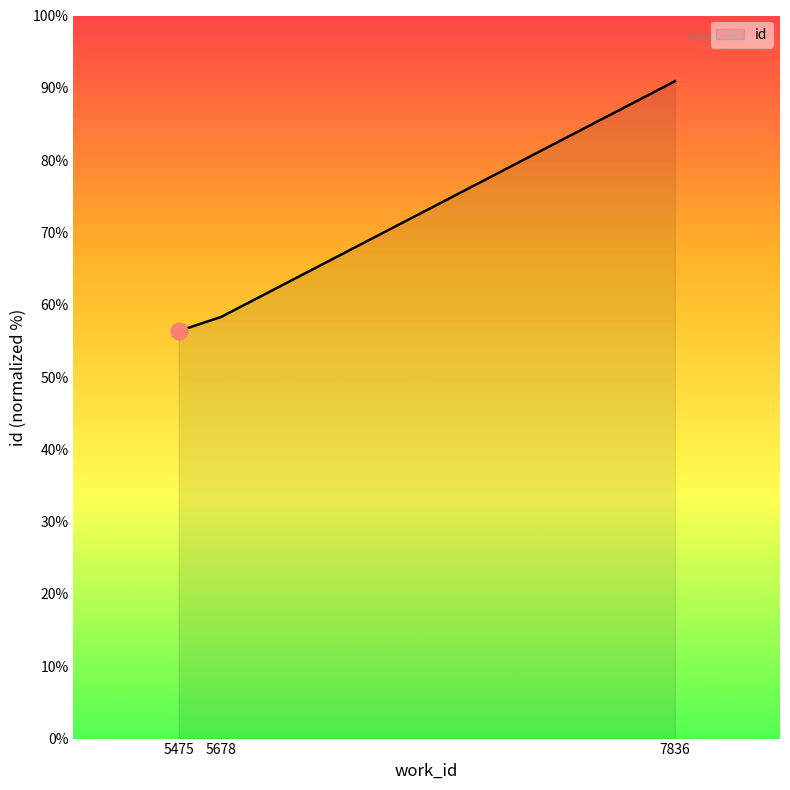

Which label corresponds to the largest value in the chart?

7836